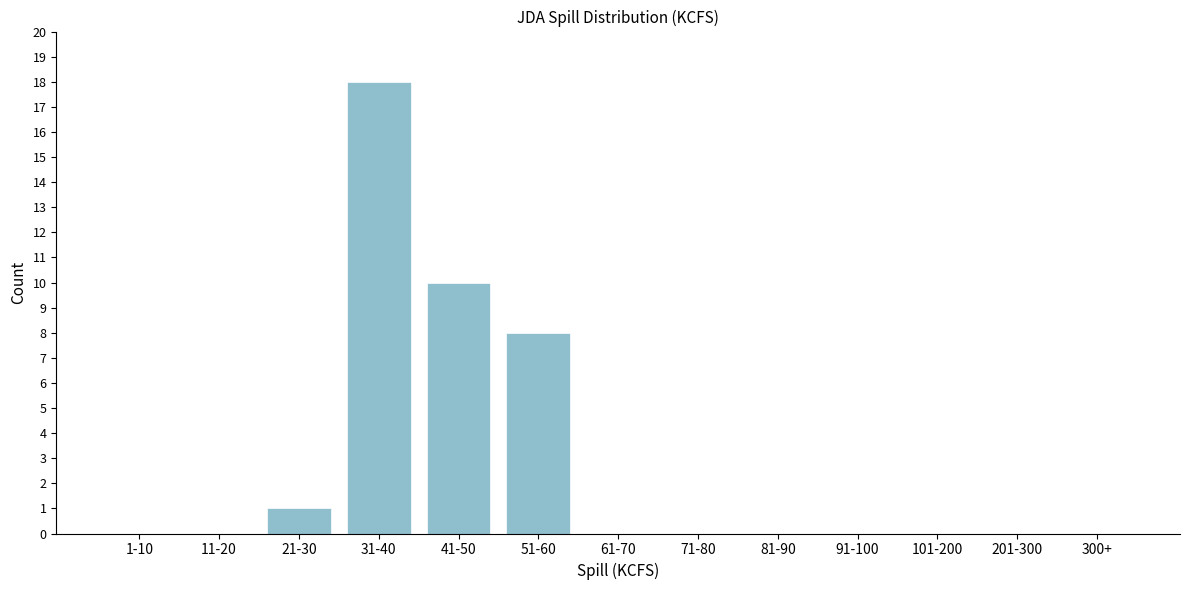

Reading left to right, transcribe all the data shown in this chart.

1-10=0	11-20=0	21-30=1	31-40=18	41-50=10	51-60=8	61-70=0	71-80=0	81-90=0	91-100=0	101-200=0	201-300=0	300+=0